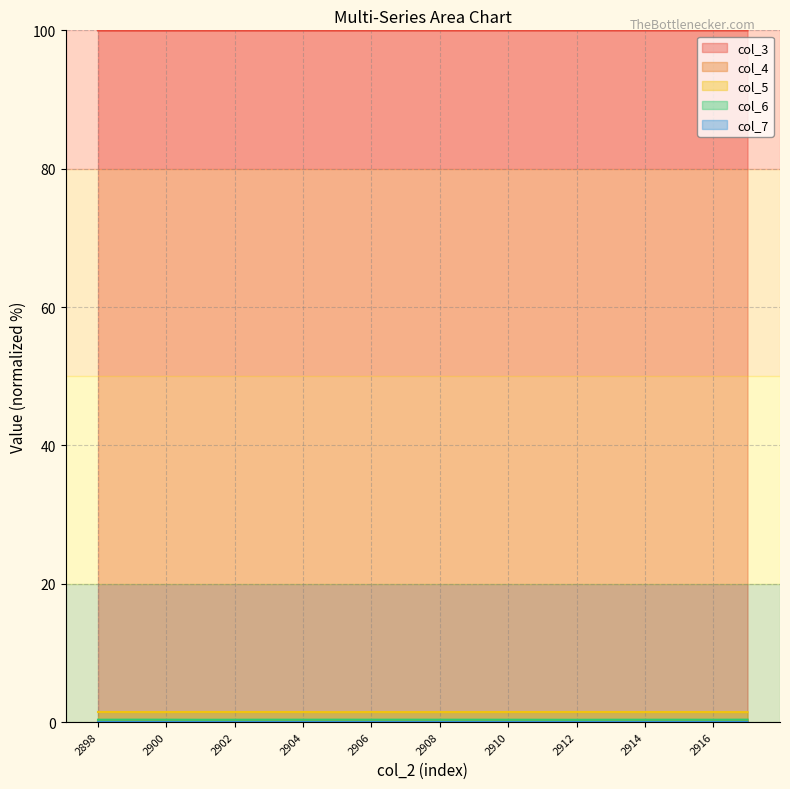

What is the minimum value for col_4?

0.1